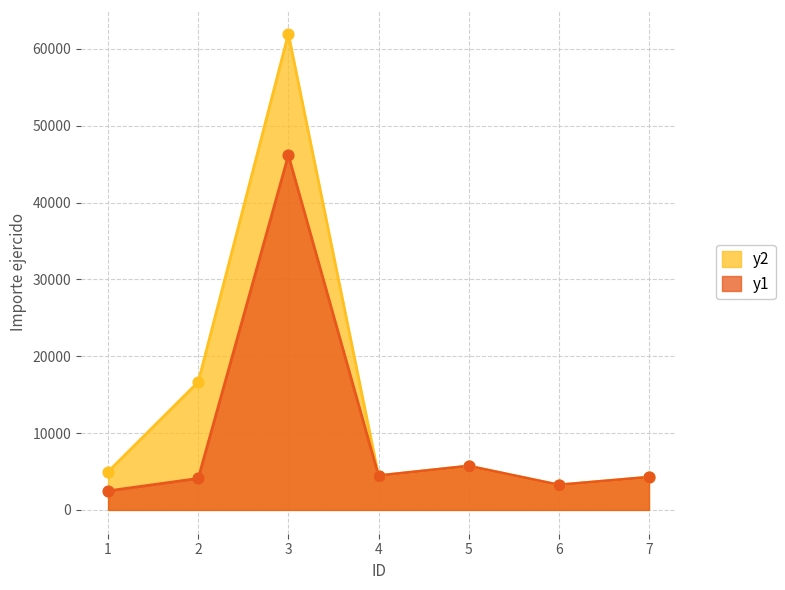

Which series has the largest Y range (max minus min)?

y2